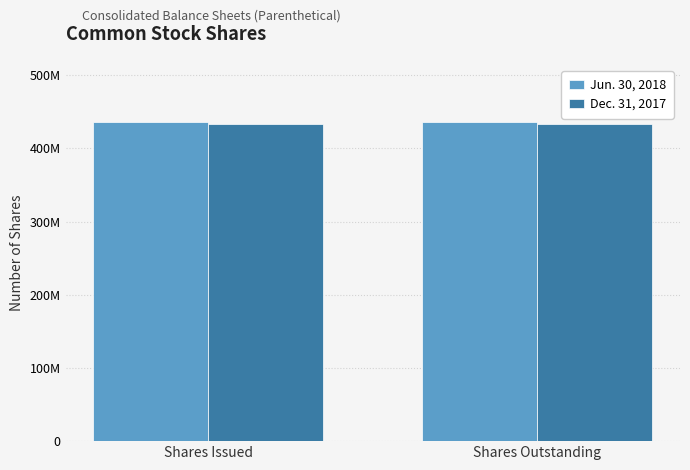

Does the chart contain stacked bars?

No